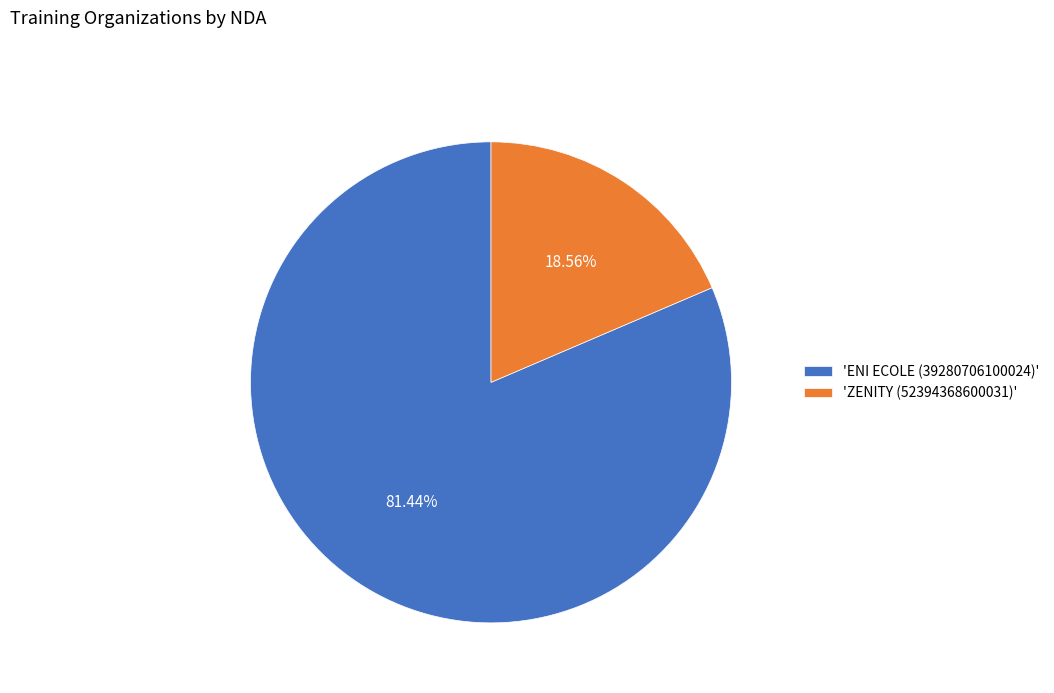

Which category accounts for the majority?

'ENI ECOLE (39280706100024)'